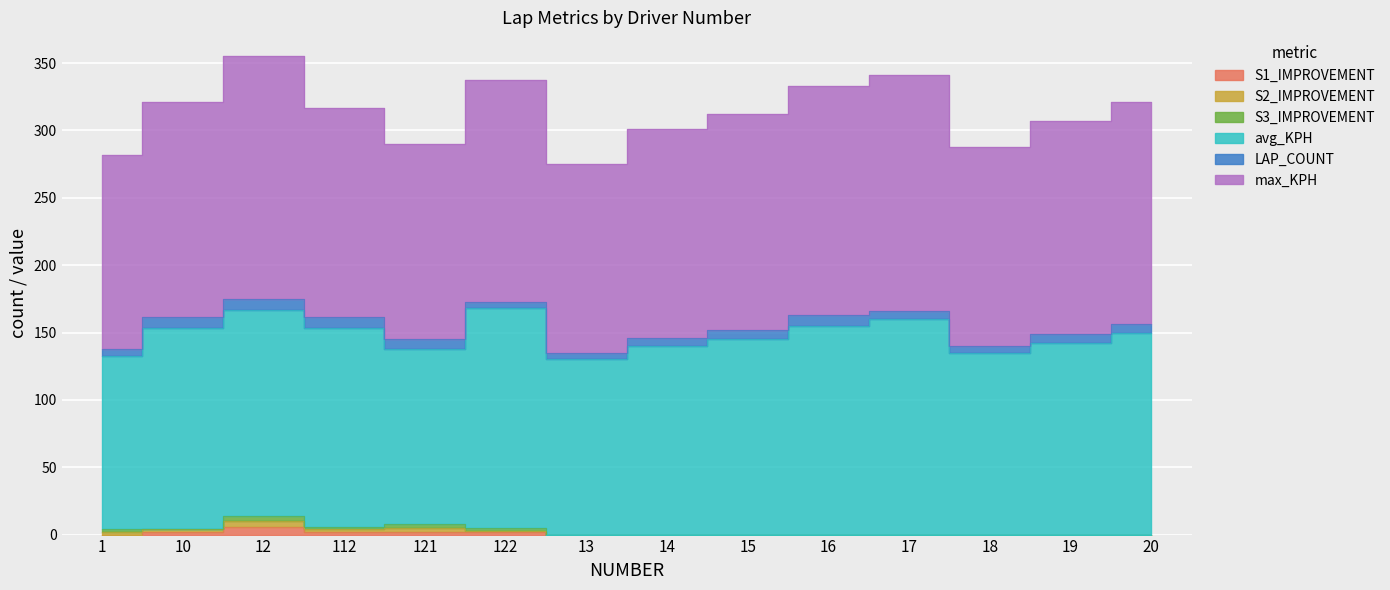

Between 12 and 10, which is larger?

12